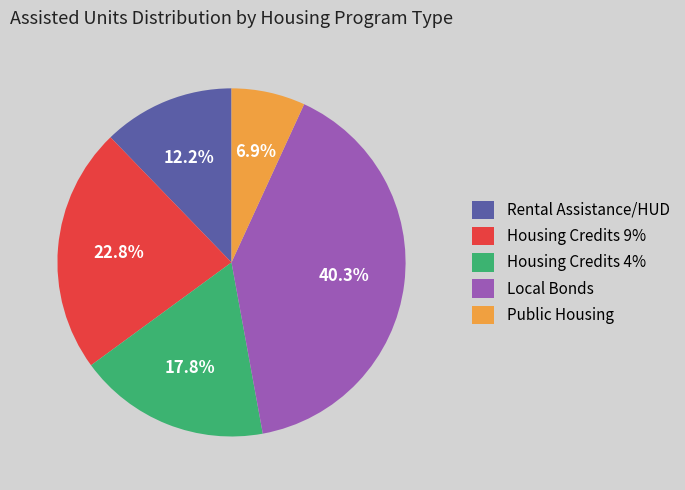

What is the ratio of the value at Public Housing to the value at Housing Credits 9%?

0.3